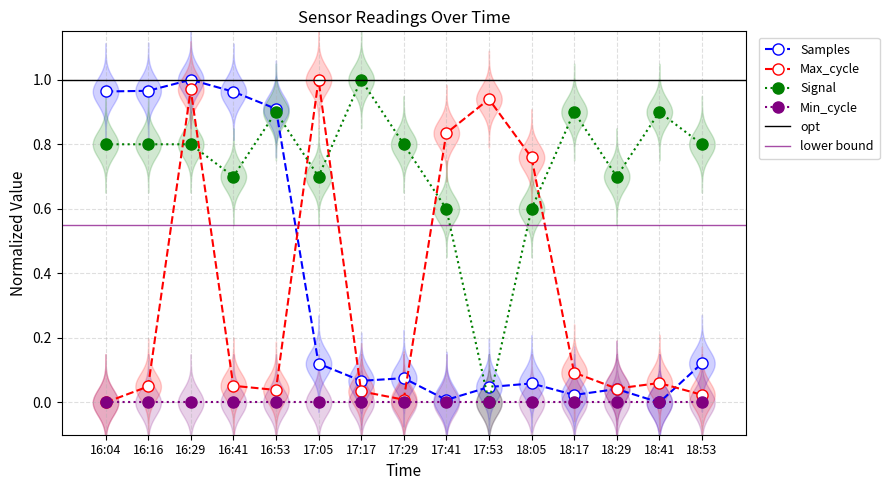

In Samples, how many points are higher than both neighbors (excluding endpoints)?

4